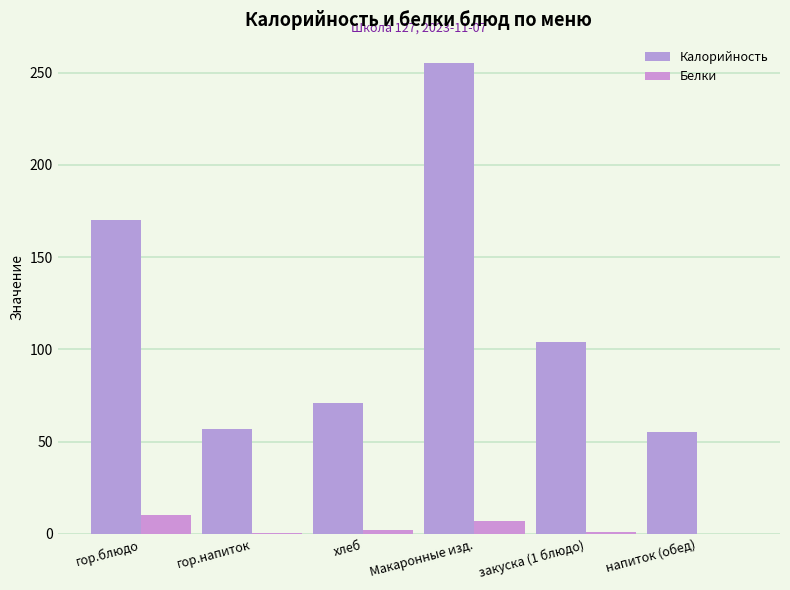

What are all the series names shown in the legend?

Калорийность, Белки